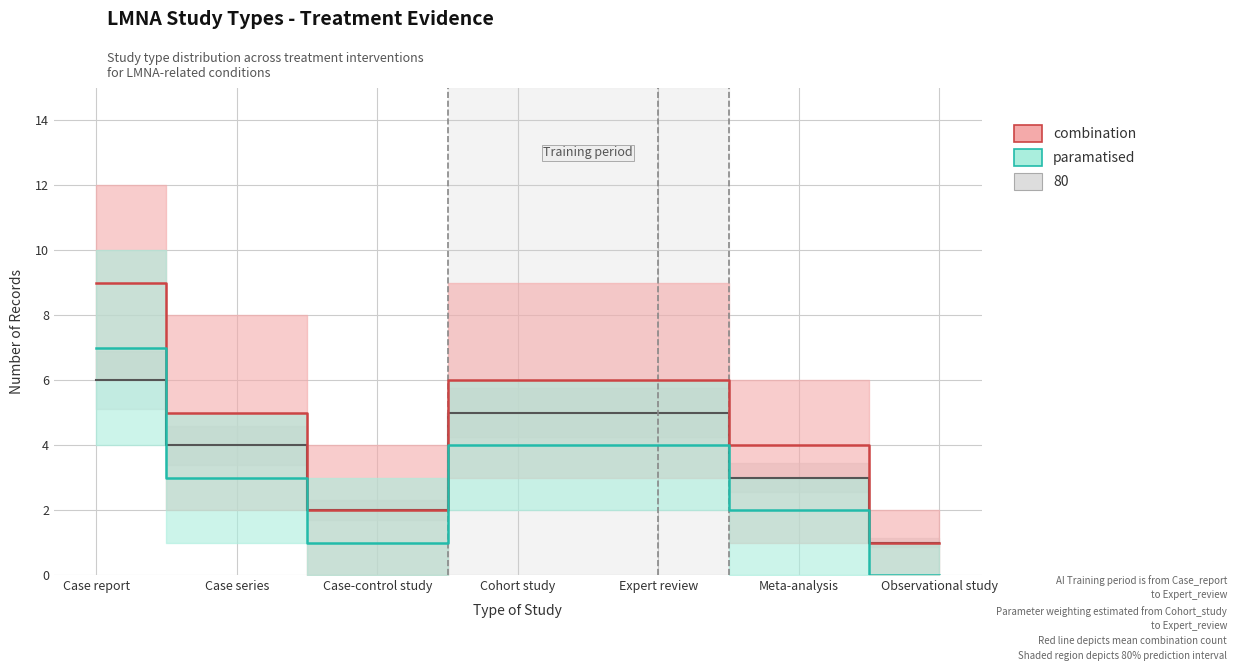

Between Case report and Meta-analysis, which is larger?

Case report